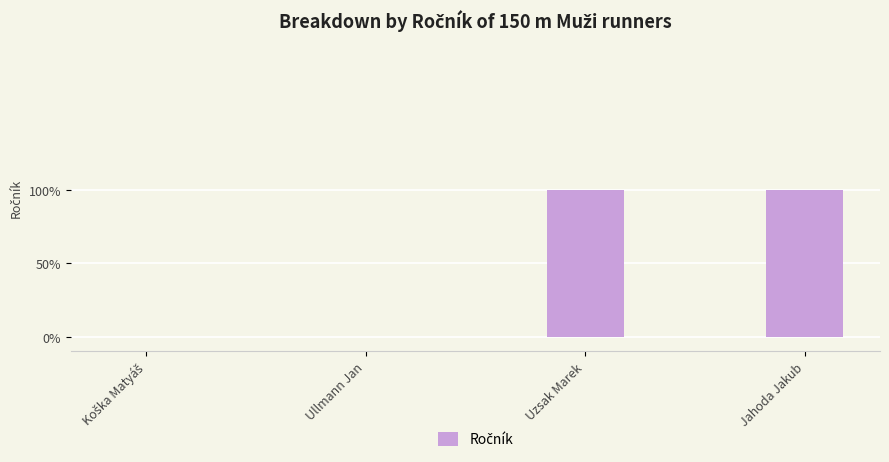

Are the bars horizontal?

No